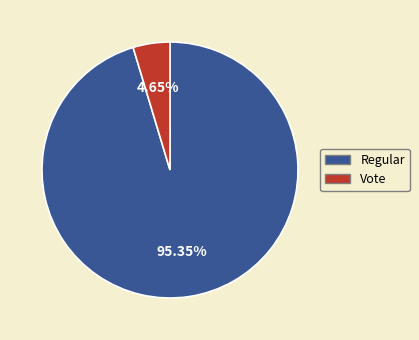

Which slice is the largest?

Regular